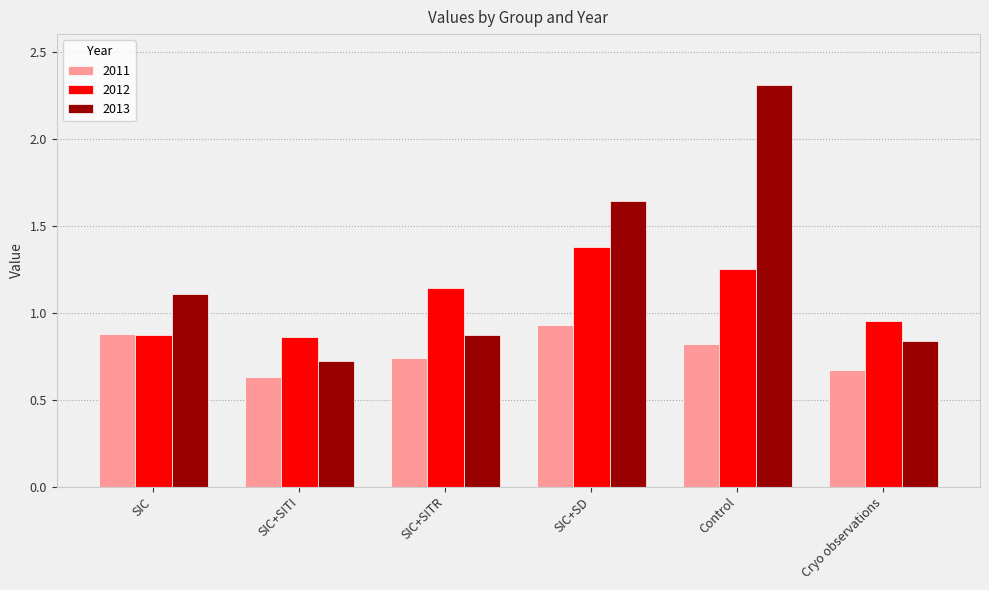

What is the spread (max minus min) of values at Control?

1.5